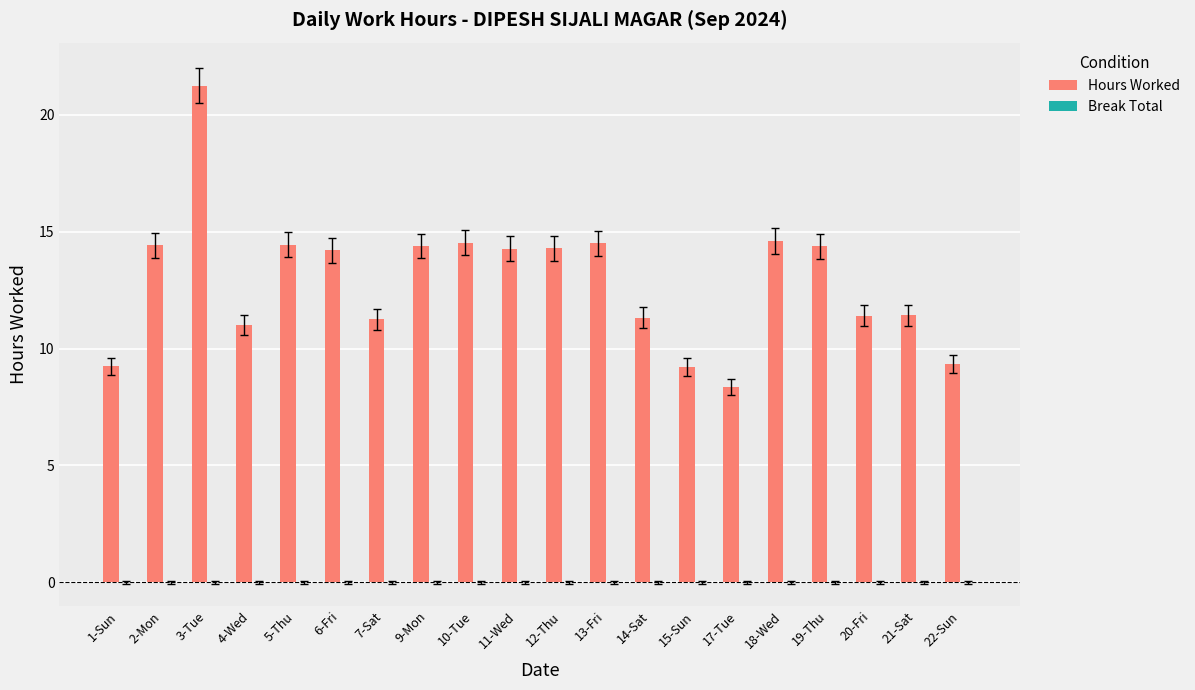

Are the bars horizontal?

No